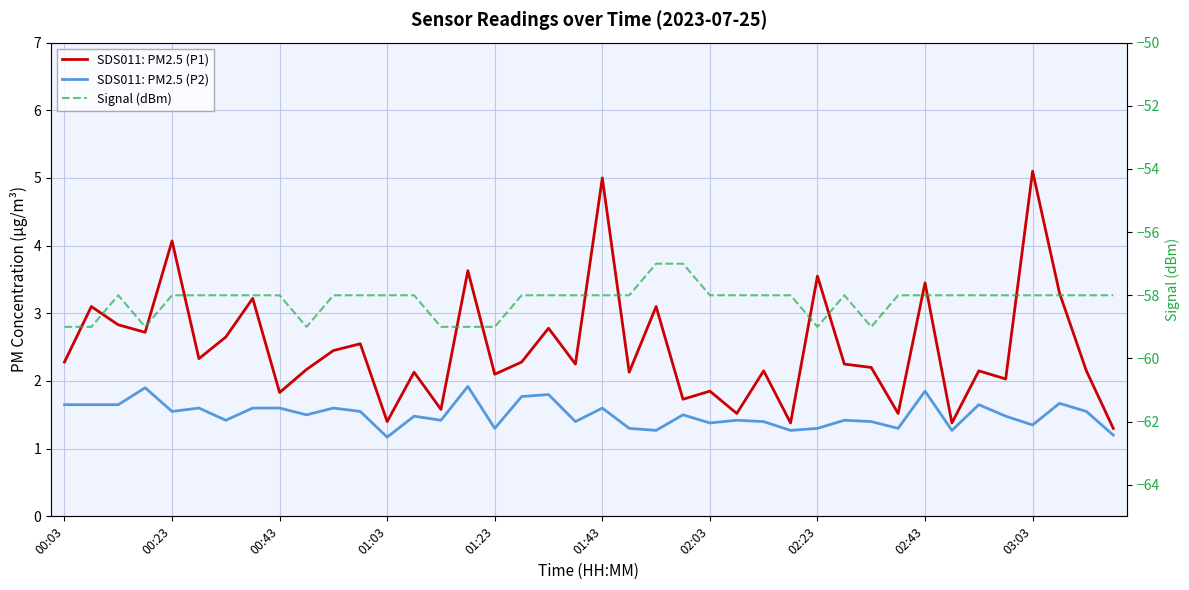

At which label does SDS011: PM2.5 (P1) reach its minimum?

39